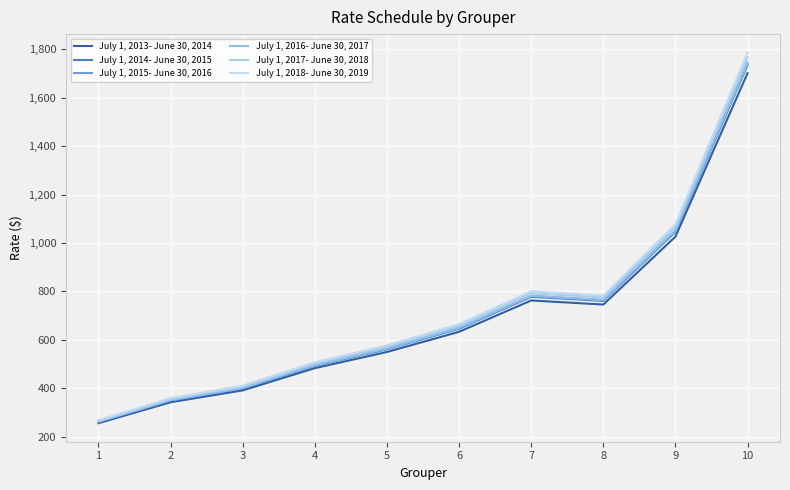

List the labels in order of July 1, 2017- June 30, 2018 value, largest first.

10, 9, 7, 8, 6, 5, 4, 3, 2, 1